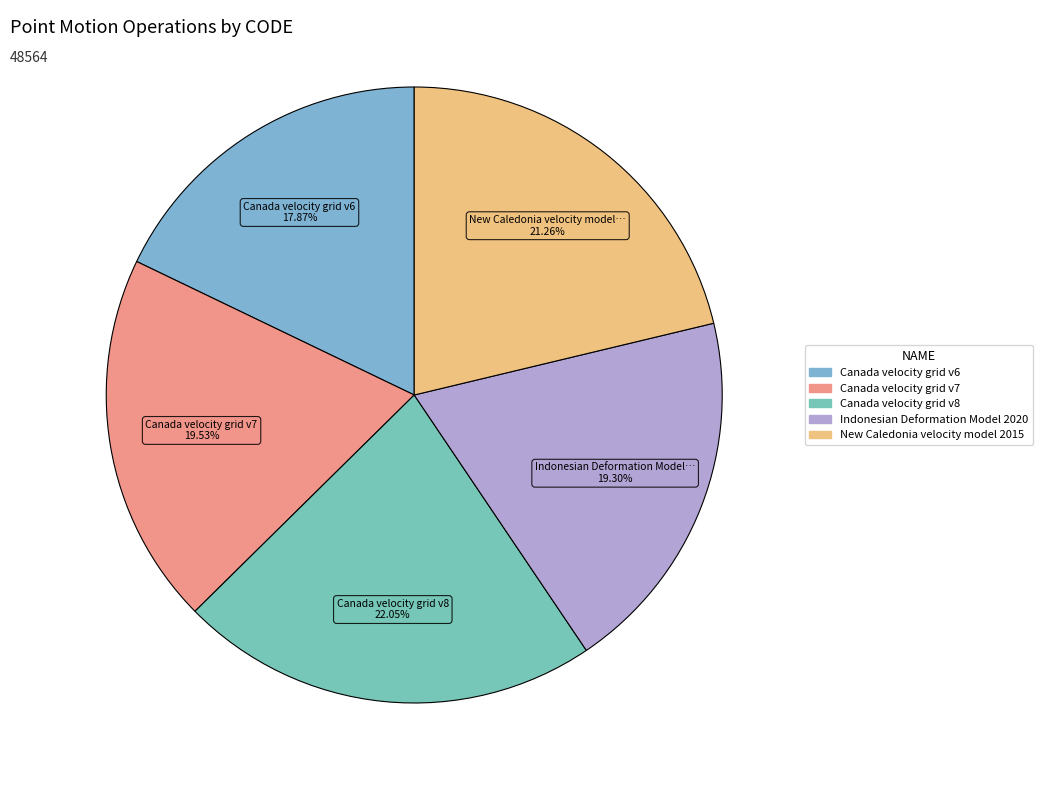

To the nearest percent, what is the difference between the New Caledonia velocity model 2015 and Indonesian Deformation Model 2020 slice percentages?

2%